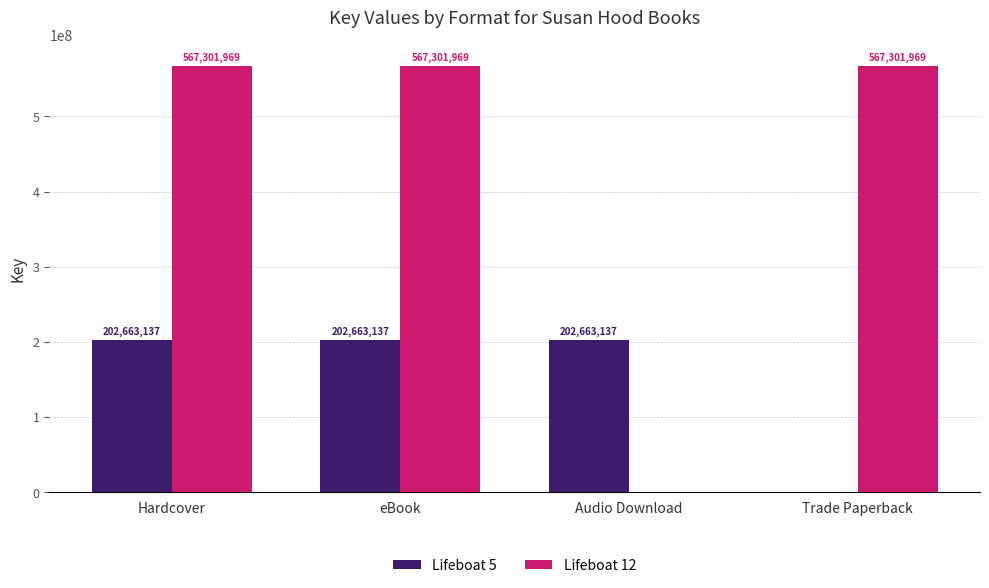

Where is Lifeboat 12 nearest to the value 283650984?

Audio Download